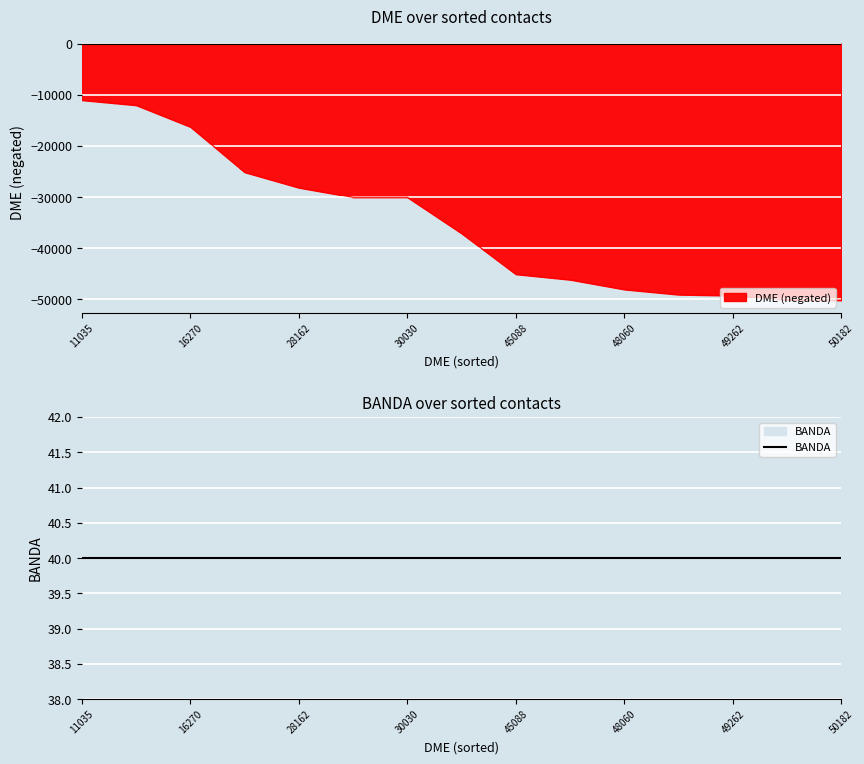

True or false: DME (negated) has a value of -39481 at 28162.

False